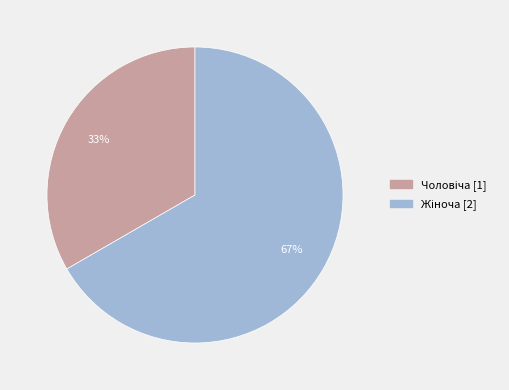

Does any single category account for the majority?

Yes